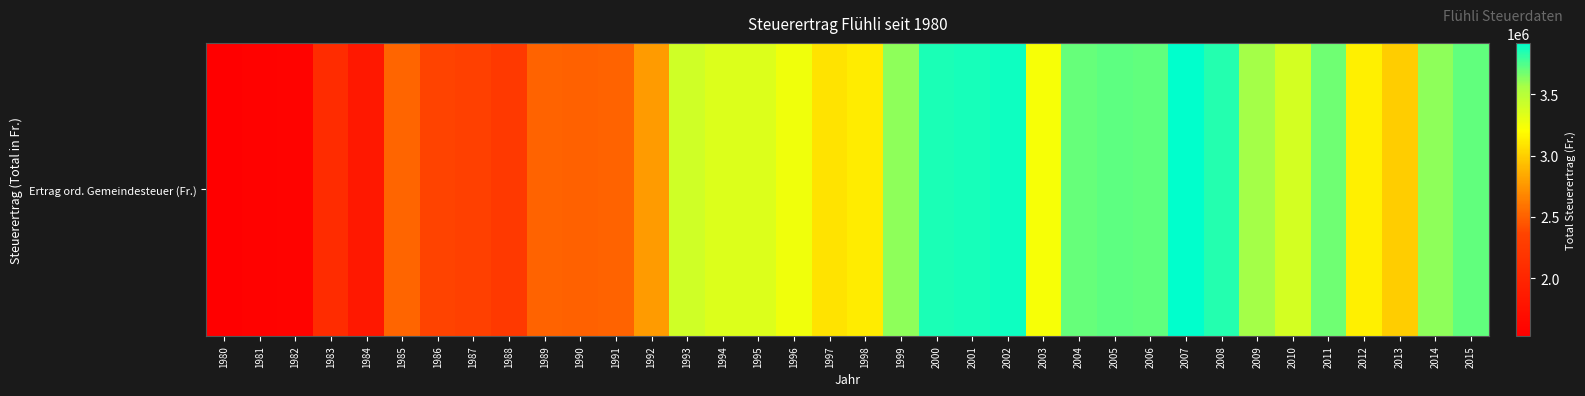

True or false: the data shows 2365976 at 1986.

True